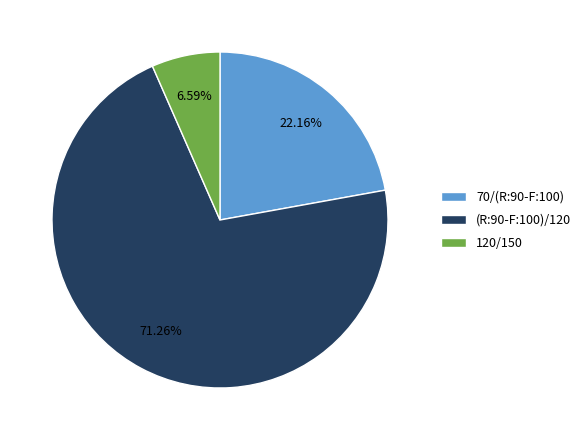

To the nearest percent, what portion does (R:90-F:100)/120 represent?

71%